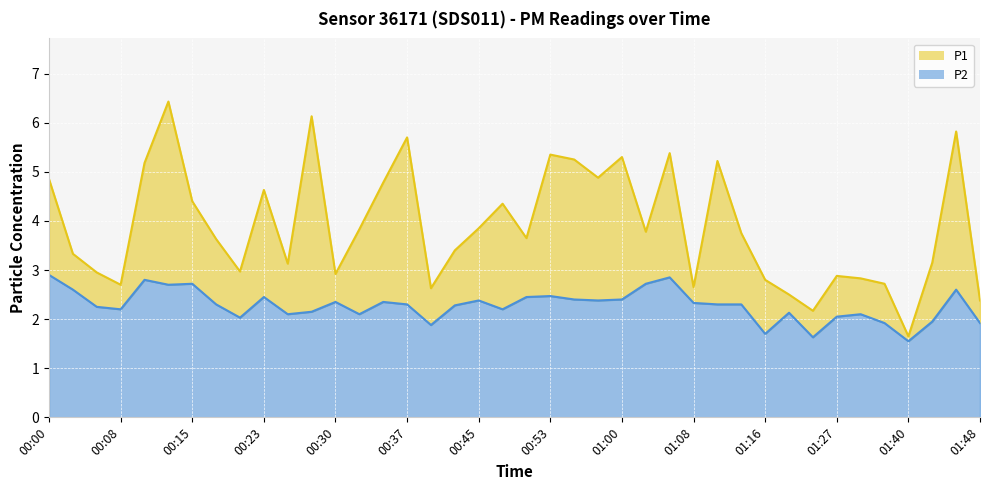

True or false: P2 and P1 cross at least once.

False